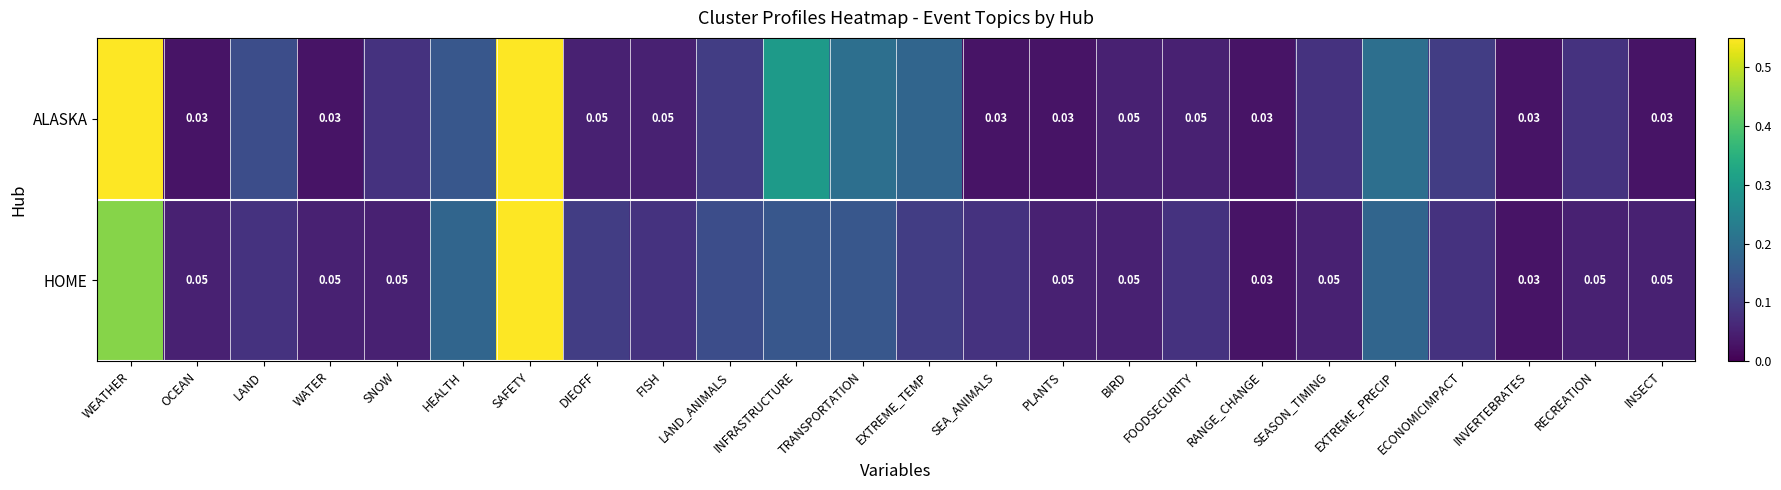

What is the average value of the ALASKA series?

0.1